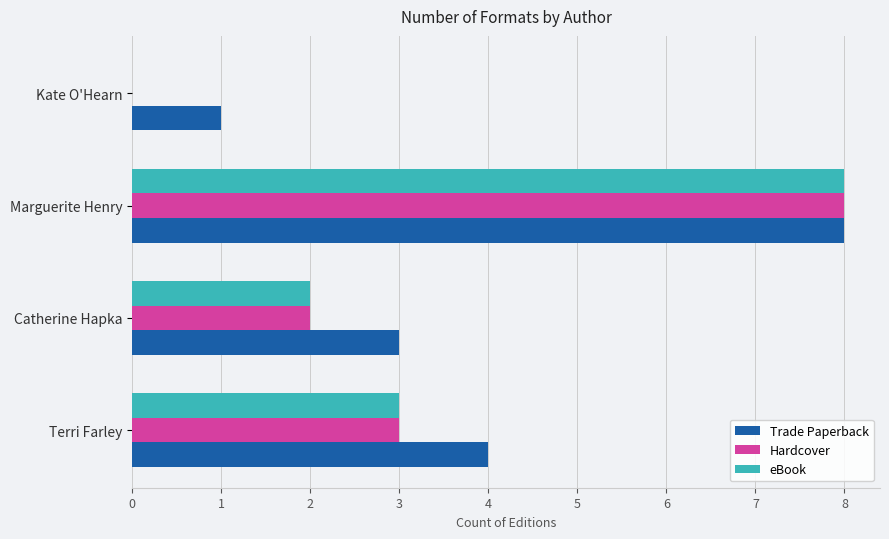

At which category is the sum across all series the highest?

Marguerite Henry